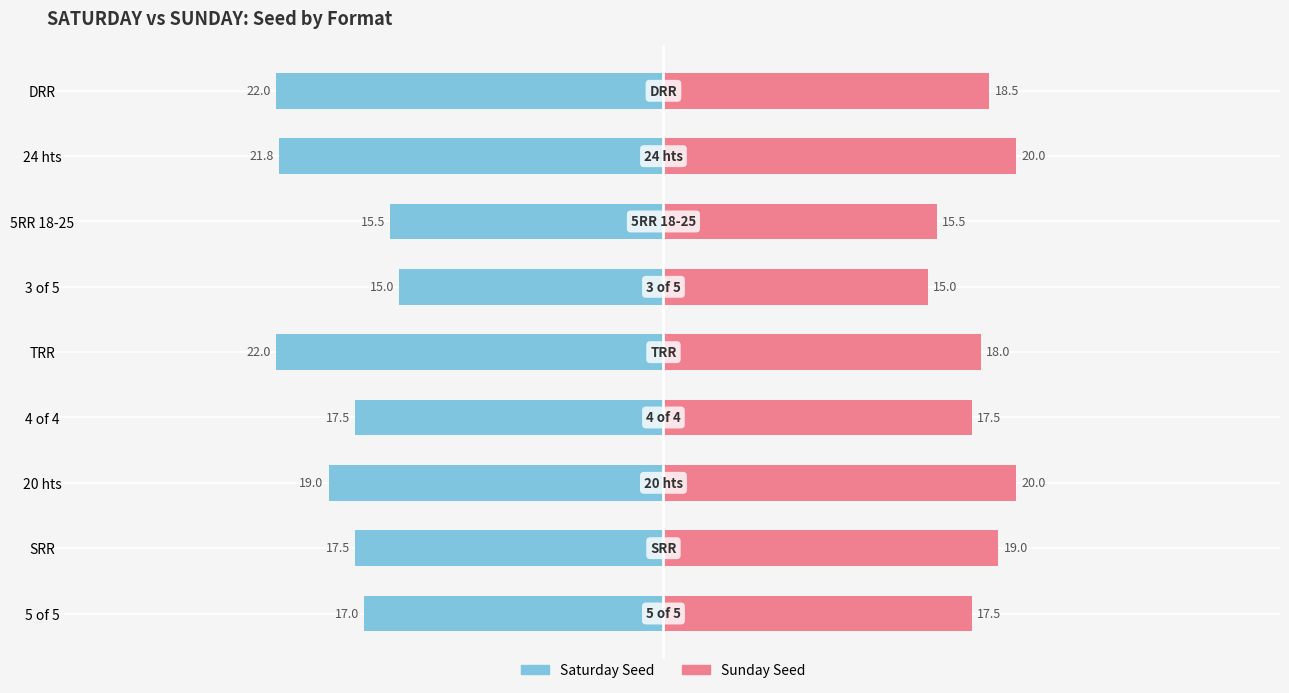

What is the value of the Saturday Seed bar at the 5th from the left?

-22.0